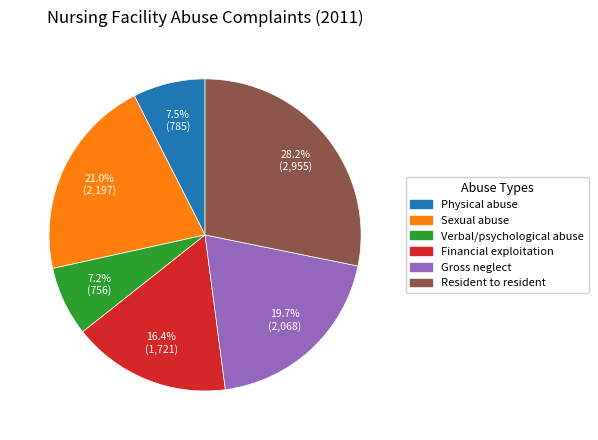

Is there a majority slice in this chart?

No